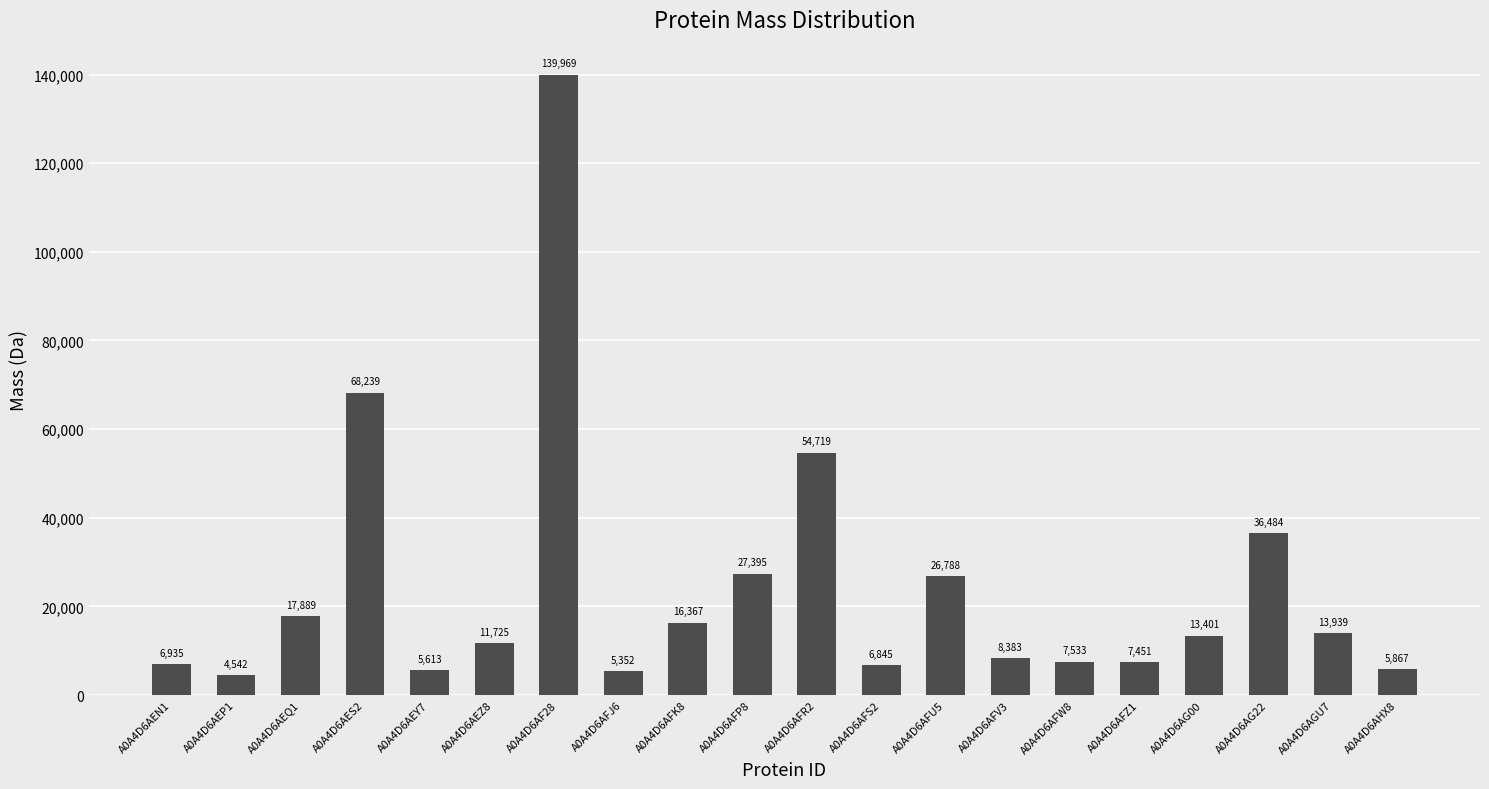

The chart shows a value of 101308.5 at A0A4D6AES2. True or false?

False